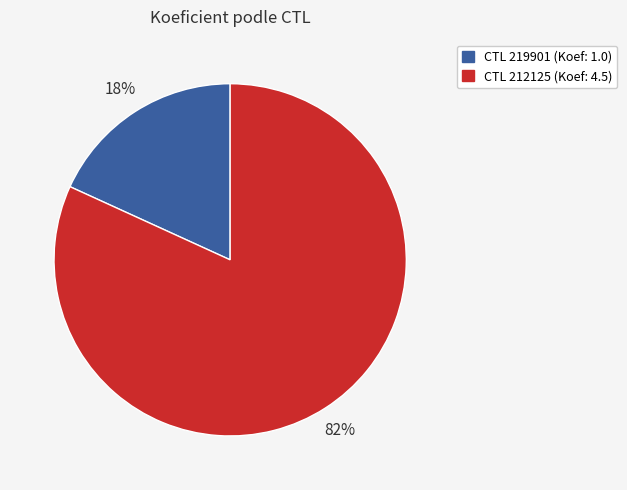

Count the number of slices in the pie.

2